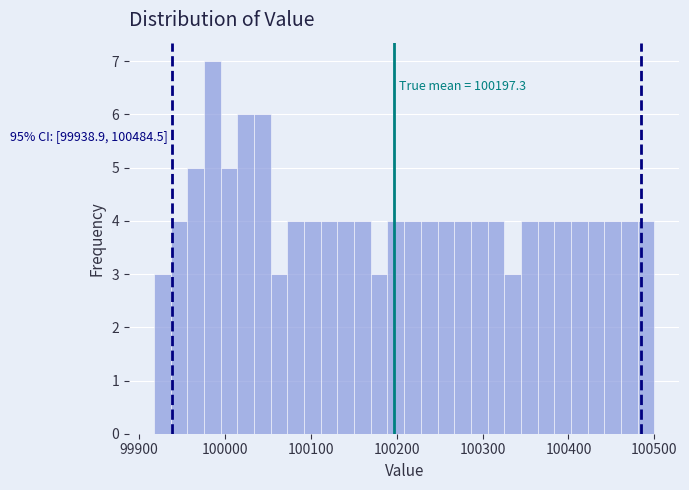

Read against the x-axis, roughly where is the centre of the tallest bar?

99990